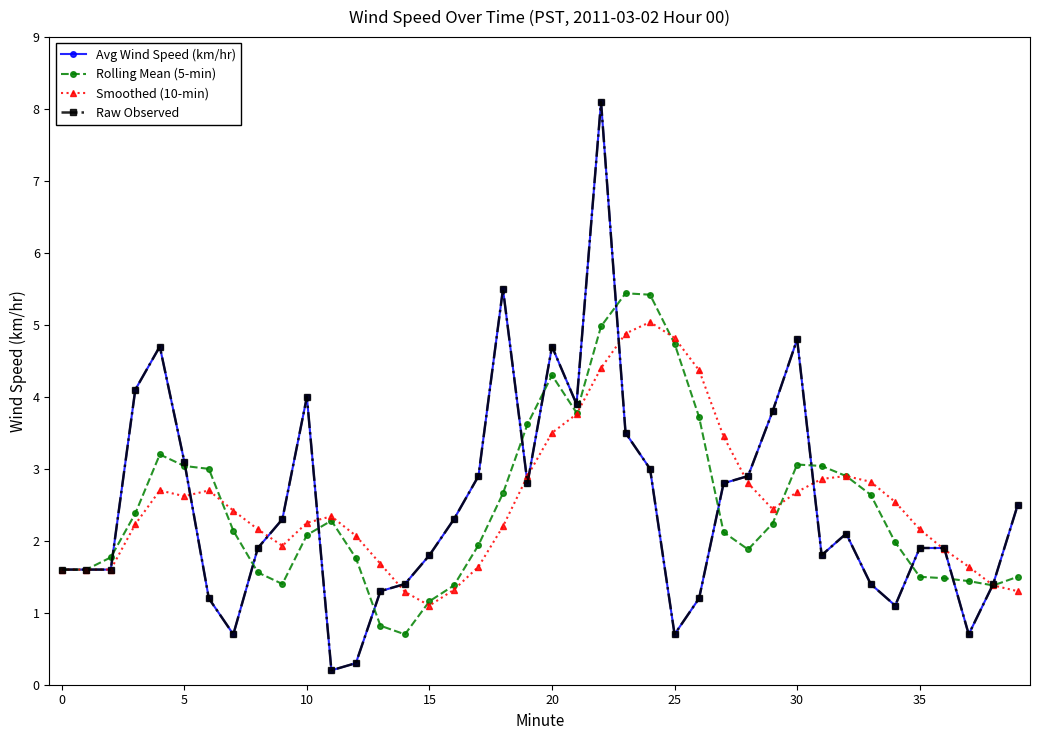

How many interior local peaks does the Avg Wind Speed (km/hr) series have?

7